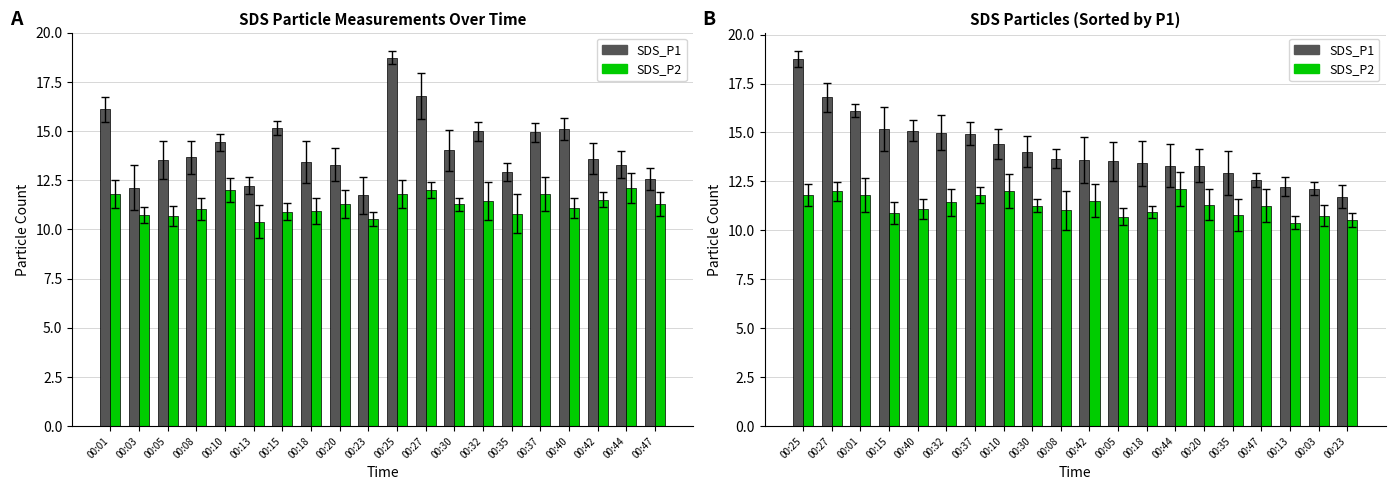

What are all the series names shown in the legend?

SDS_P1, SDS_P2